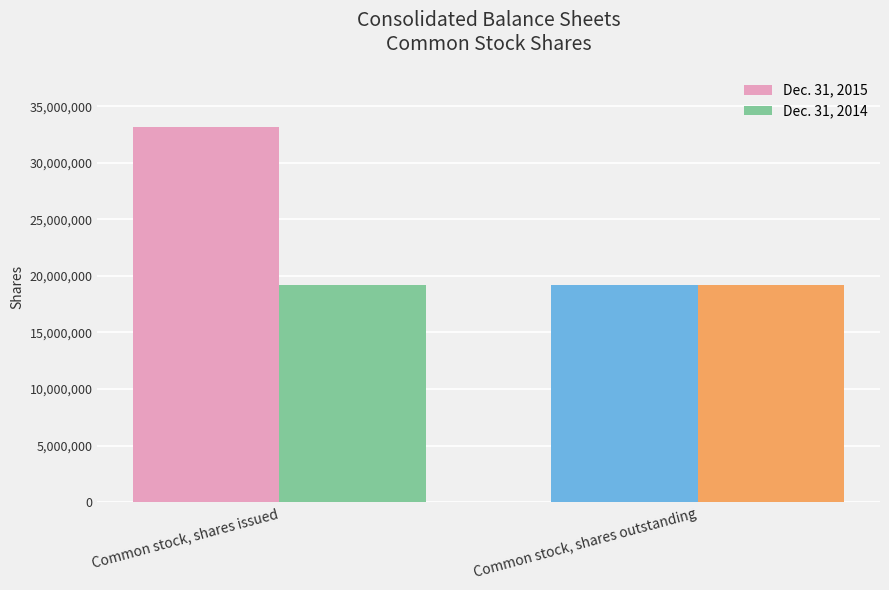

Is it true that Dec. 31, 2015 equals 33138598 at Common stock, shares issued?

True